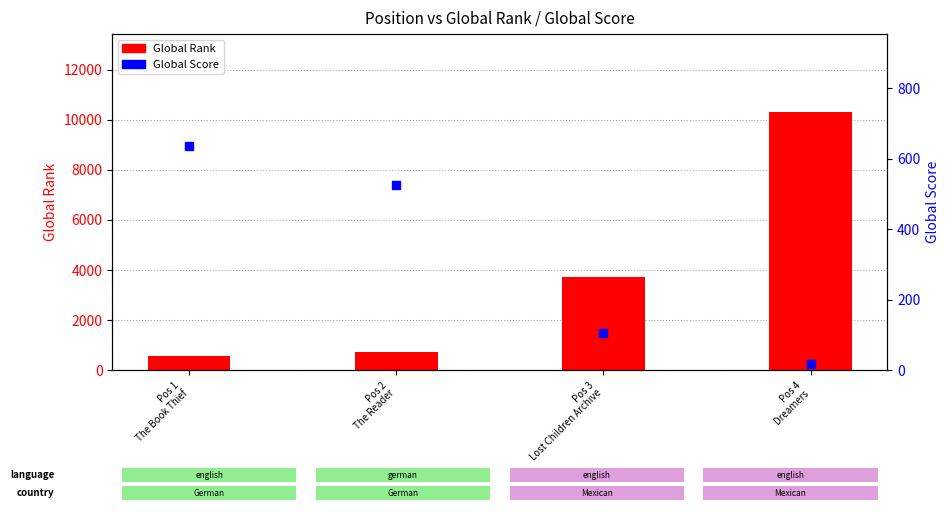

Is the value of Global Score at Pos 1
The Book Thief greater than the value of Global Rank at Pos 1
The Book Thief?

Yes